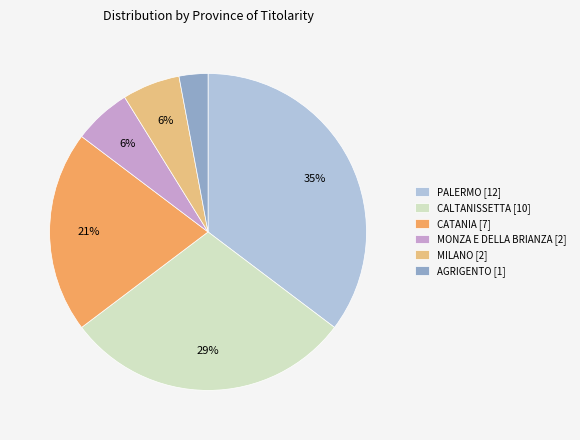

Is there any slice that represents more than half of the pie?

No